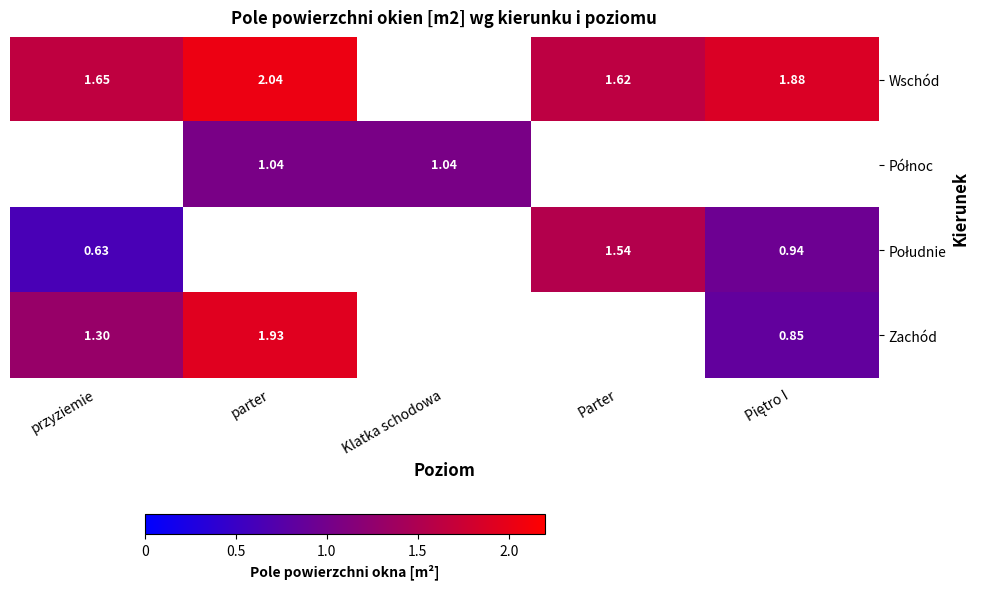

Which series has the widest spread of values?

Zachód